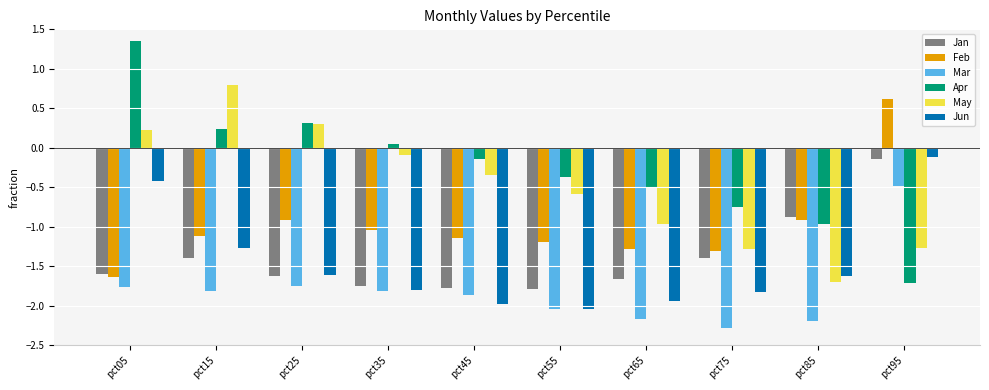

What are all the series names shown in the legend?

Jan, Feb, Mar, Apr, May, Jun